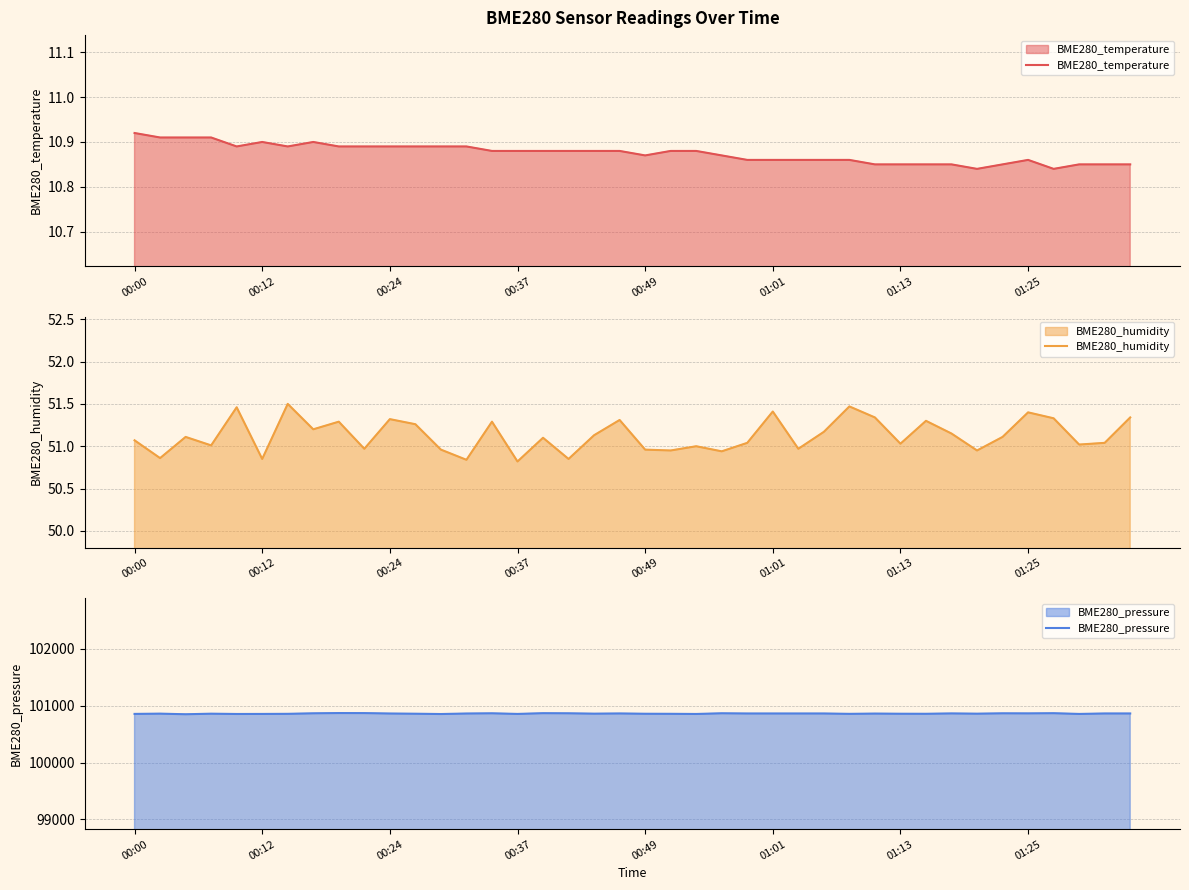

Reading left to right, extract all data points from this chart.

BME280_temperature: 10.9	10.9	10.9	10.9	10.9	10.9	10.9	10.9	10.9	10.9	10.9	10.9	10.9	10.9	10.9	10.9	10.9	10.9	10.9	10.9	10.9	10.9	10.9	10.9	10.9	10.9	10.9	10.9	10.9	10.8	10.8	10.8	10.8	10.8	10.8	10.9	10.8	10.8	10.8	10.8
BME280_humidity: 51.1	50.9	51.1	51.0	51.5	50.9	51.5	51.2	51.3	51.0	51.3	51.3	51.0	50.8	51.3	50.8	51.1	50.9	51.1	51.3	51.0	51.0	51.0	50.9	51.0	51.4	51.0	51.2	51.5	51.3	51.0	51.3	51.1	51.0	51.1	51.4	51.3	51.0	51.0	51.3
BME280_pressure: 100854.1	100858.7	100847.9	100857.9	100852.8	100853.6	100855.4	100864.3	100868.9	100868.1	100860.8	100857.3	100851.9	100860.8	100864.6	100853.8	100866.5	100864.6	100858.4	100861.9	100856.8	100855.7	100853.0	100864.8	100861.3	100861.3	100861.3	100861.3	100855.2	100859.7	100857.0	100856.2	100862.4	100858.1	100864.3	100863.2	100866.2	100853.5	100861.6	100861.6